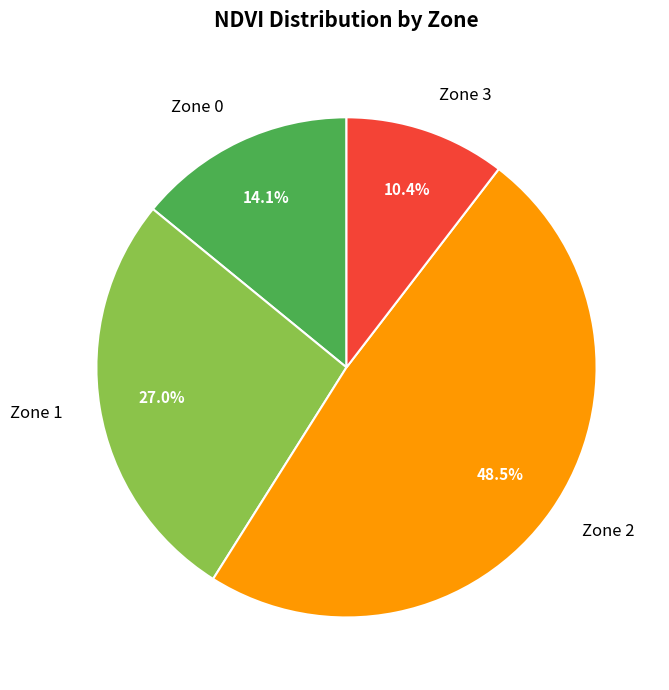

To the nearest percent, what is the difference between the largest and smallest slice percentages?

38%